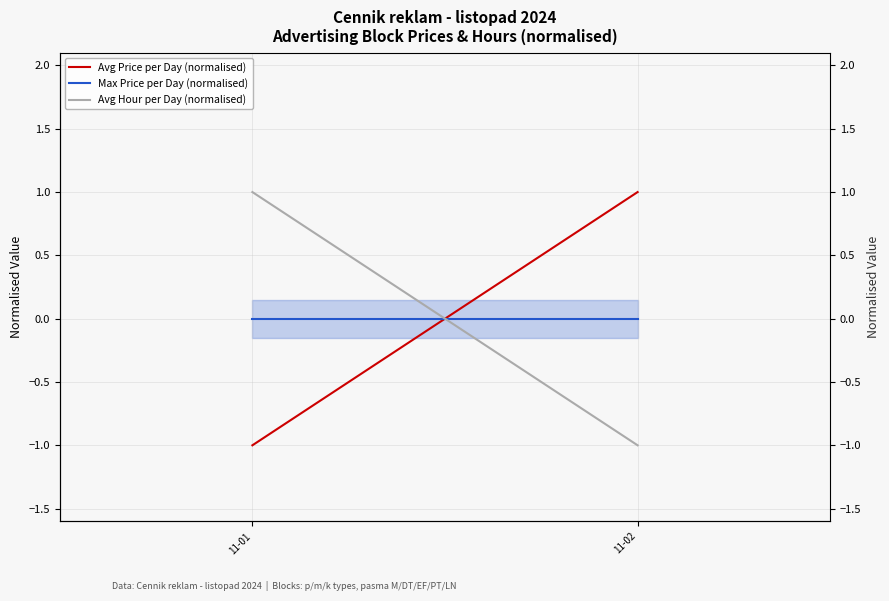

Which series has the largest range (max minus min)?

Avg Price per Day (normalised)